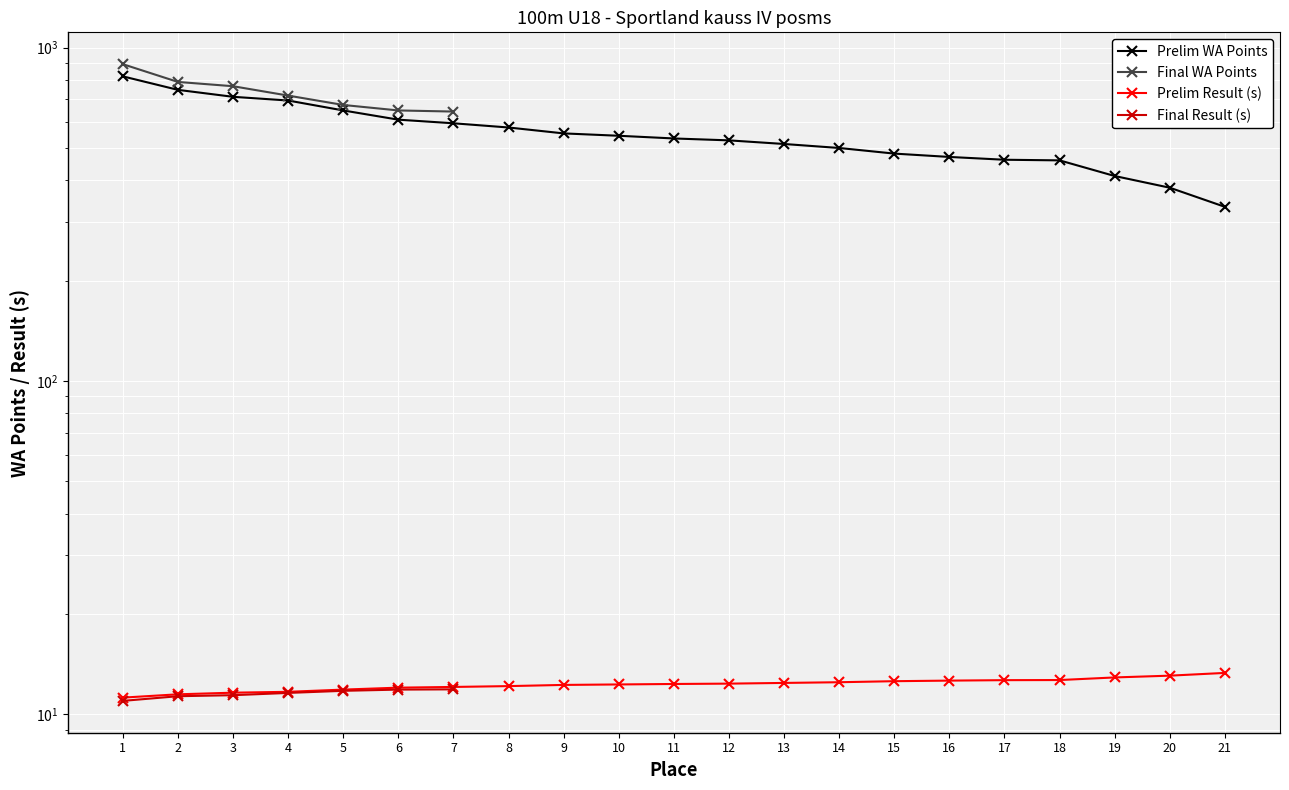

What is the sum of the Prelim WA values at 7 and 5?

1241.0